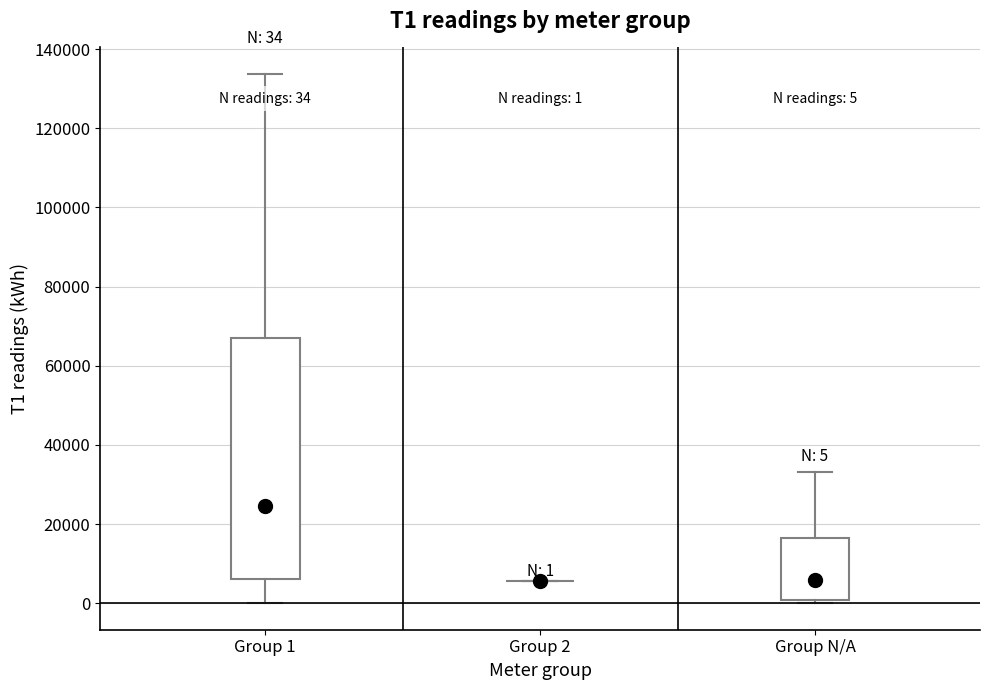

Comparing the boxes themselves (not the whiskers), which one is the tallest?

Group 1